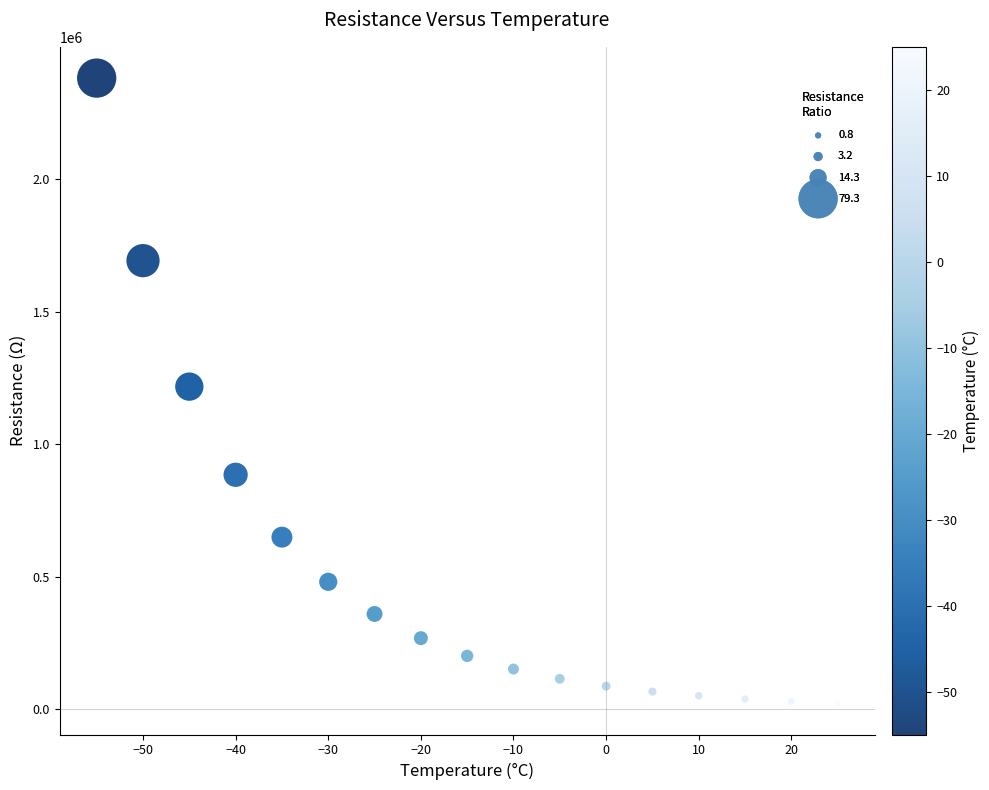

What is the range of Y values (max minus min)?

2356893.9